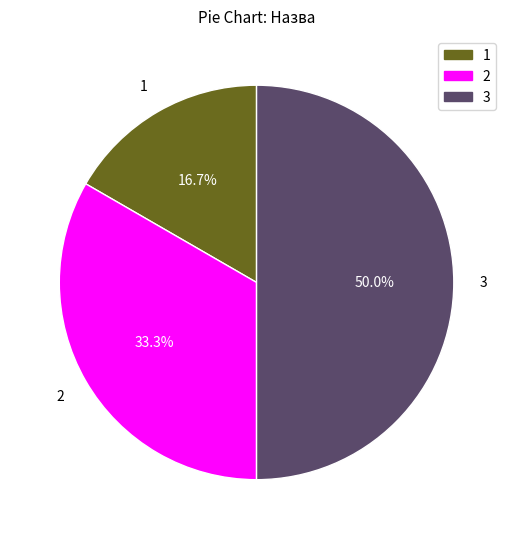

Count the number of slices in the pie.

3